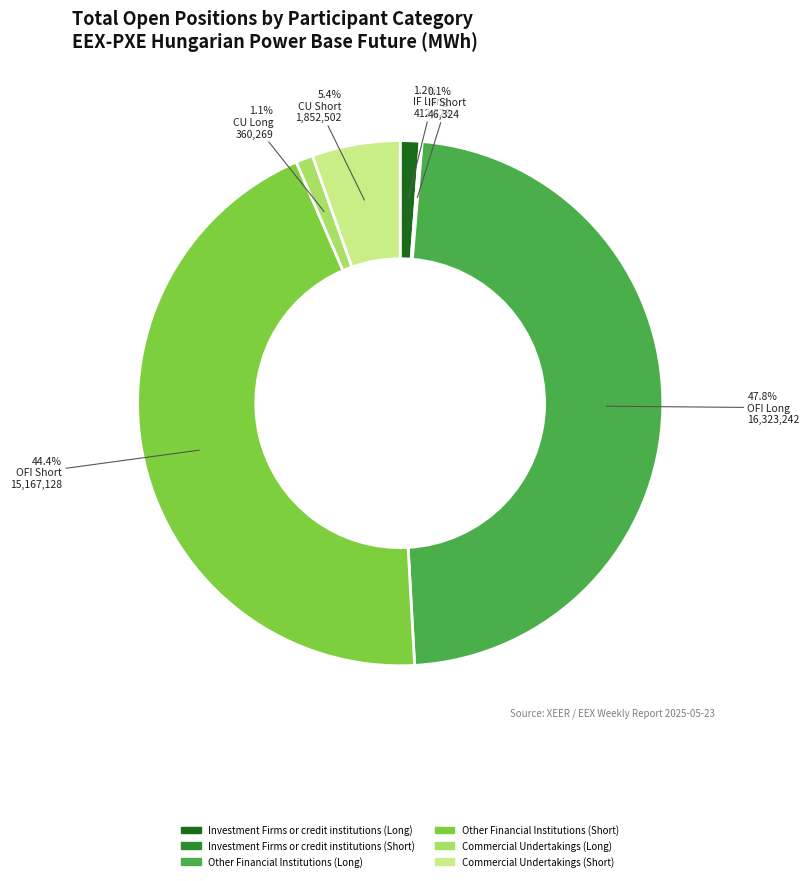

Which slice is the largest?

Other Financial Institutions (Long)